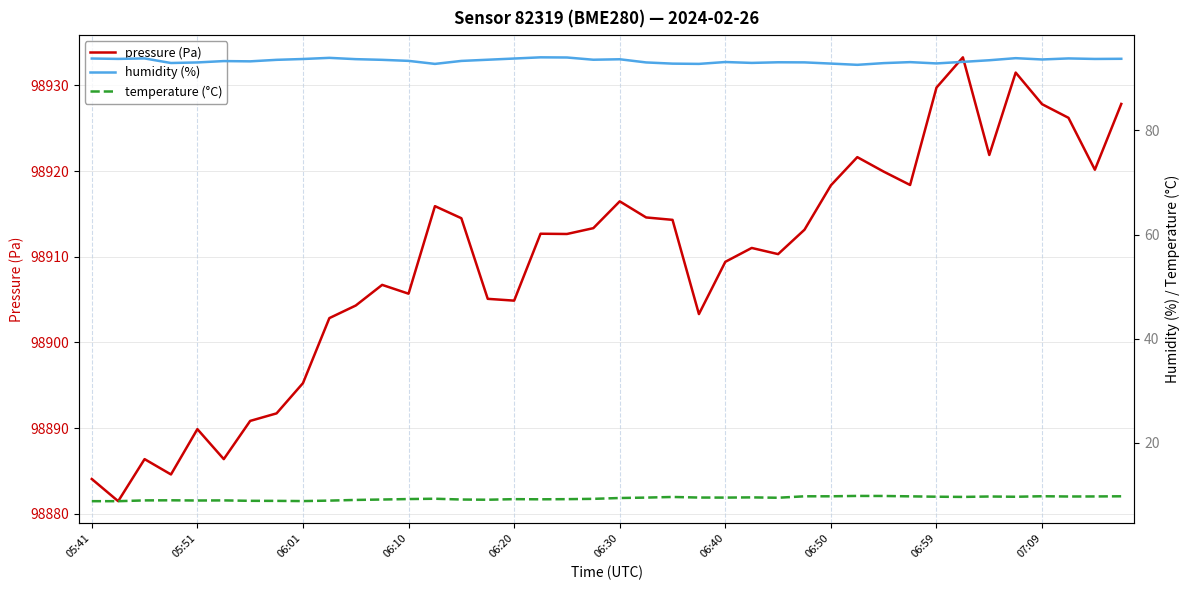

Reading left to right, extract all data points from this chart.

pressure (Pa): 98884.1	98881.5	98886.4	98884.6	98889.9	98886.4	98890.8	98891.7	98895.2	98902.8	98904.3	98906.7	98905.7	98915.9	98914.5	98905.1	98904.9	98912.7	98912.7	98913.3	98916.5	98914.6	98914.3	98903.3	98909.4	98911.0	98910.3	98913.2	98918.3	98921.6	98919.9	98918.4	98929.8	98933.3	98921.9	98931.5	98927.8	98926.2	98920.2	98927.8
humidity (%): 93.8	93.8	93.8	93.0	93.1	93.3	93.3	93.6	93.7	94.0	93.7	93.6	93.4	92.8	93.4	93.6	93.8	94.0	94.0	93.6	93.7	93.1	92.8	92.8	93.2	93.0	93.1	93.1	92.8	92.6	92.9	93.1	92.9	93.2	93.5	93.9	93.6	93.8	93.7	93.8
temperature (°C): 8.8	8.8	8.9	9.0	8.9	8.9	8.9	8.8	8.8	8.9	9.0	9.1	9.2	9.3	9.1	9.1	9.2	9.2	9.2	9.2	9.4	9.5	9.6	9.5	9.5	9.5	9.4	9.7	9.7	9.8	9.8	9.7	9.7	9.6	9.7	9.6	9.7	9.7	9.7	9.7